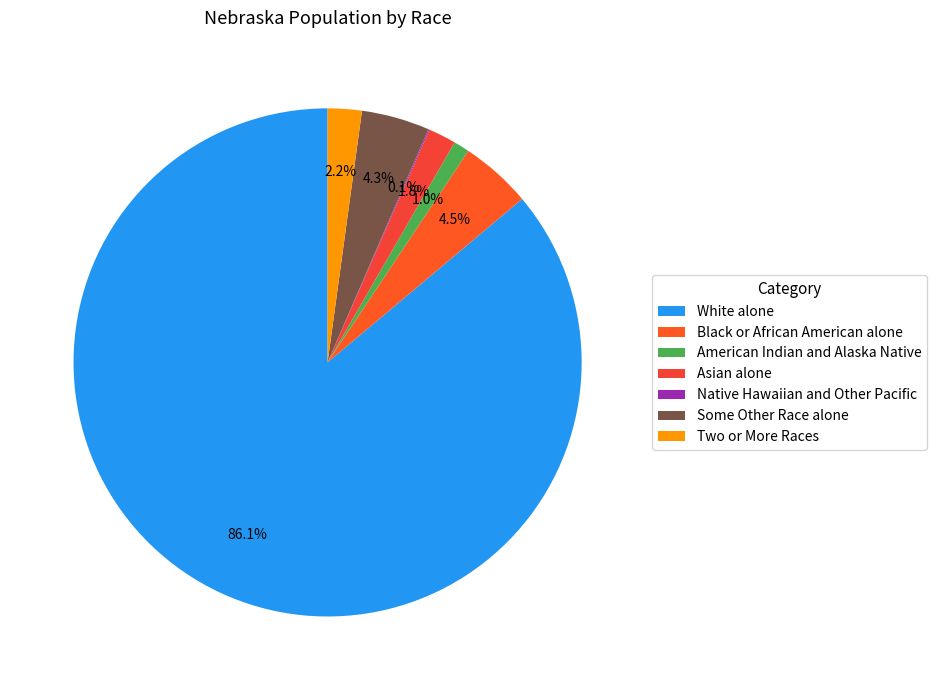

To the nearest percent, what percentage of the pie is White alone?

86%